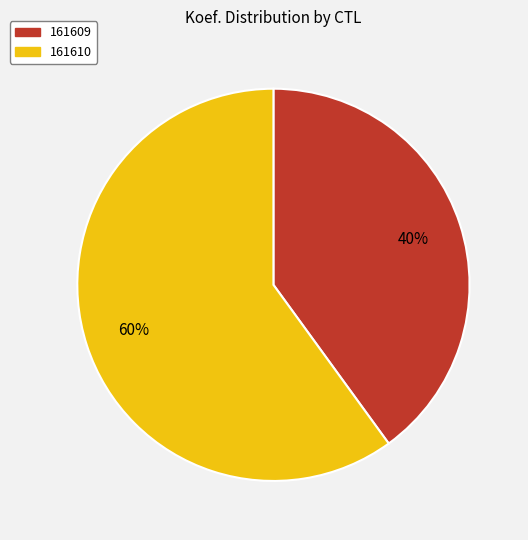

Is it true that 161609 is 52% of the pie?

False